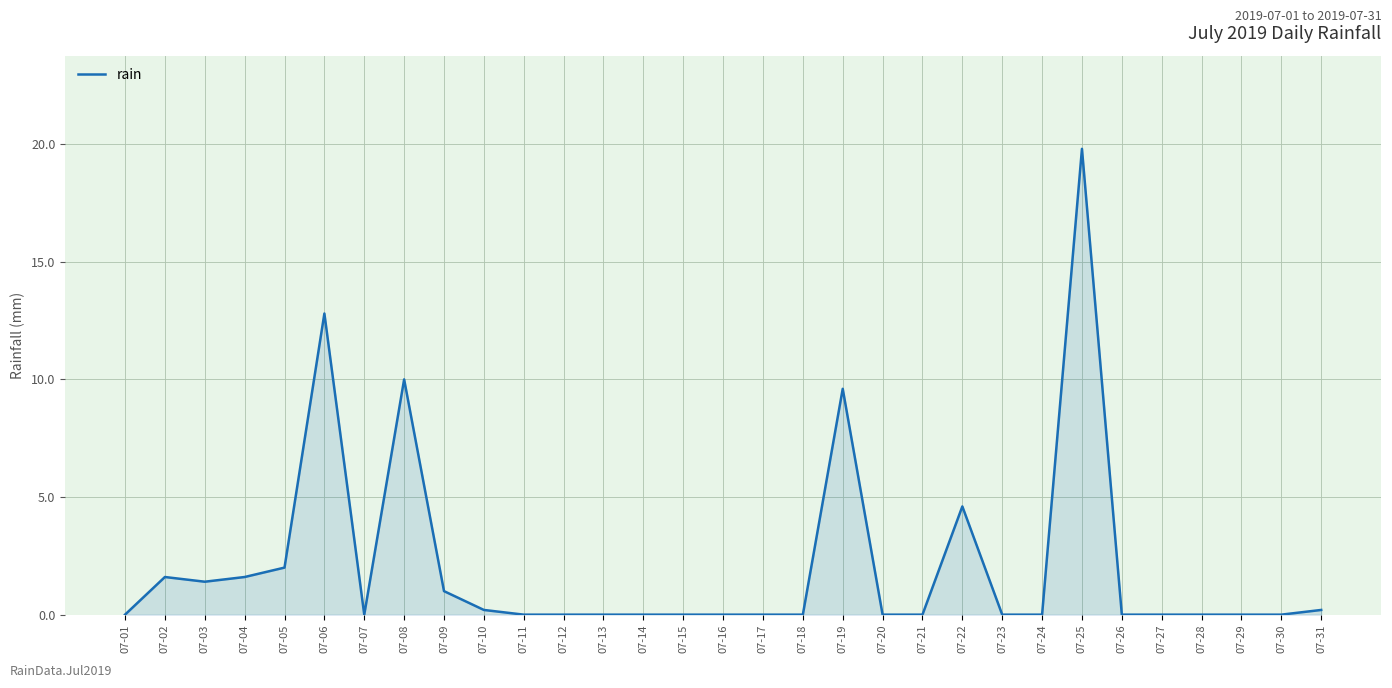

At which category does the chart reach its peak across all series?

07-25